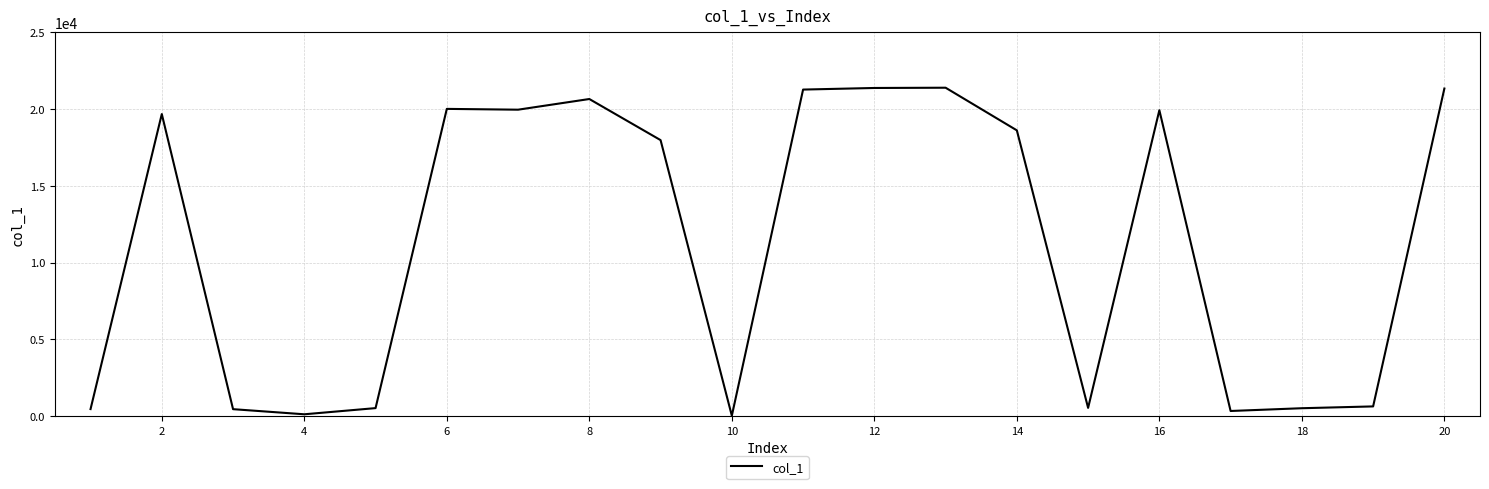

What is the difference between the maximum and minimum values?

21363